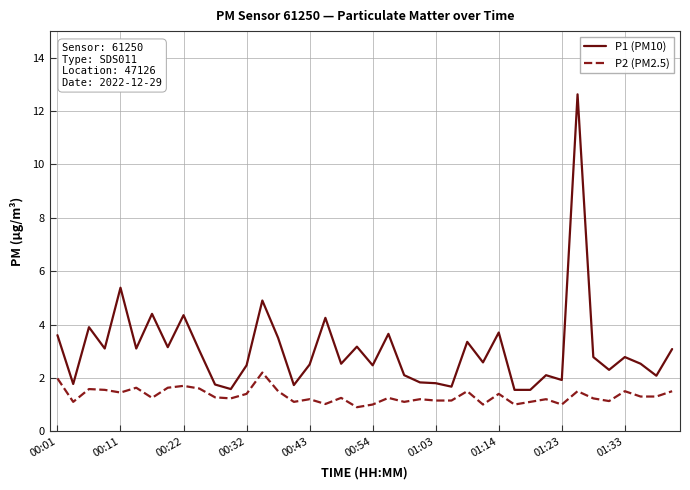

Which series has the widest spread of values?

P1 (PM10)